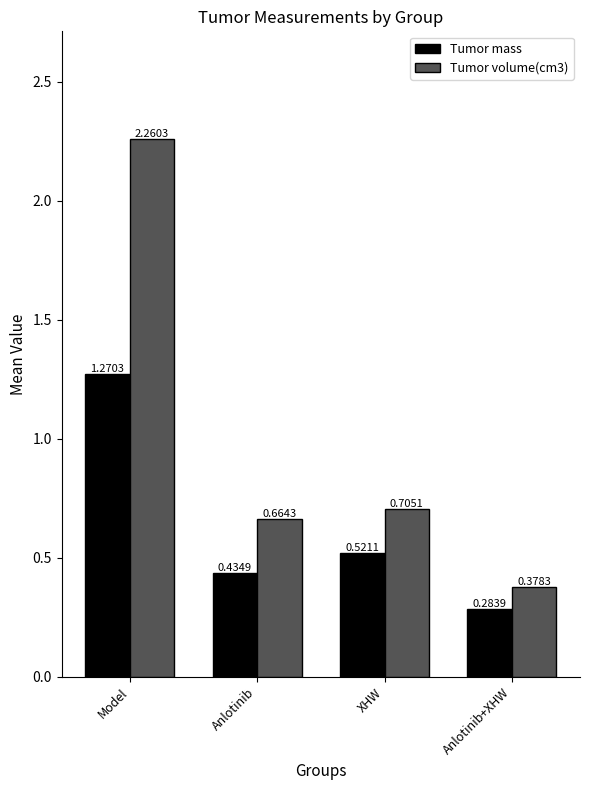

How many Tumor mass values are between 0 and 1?

3